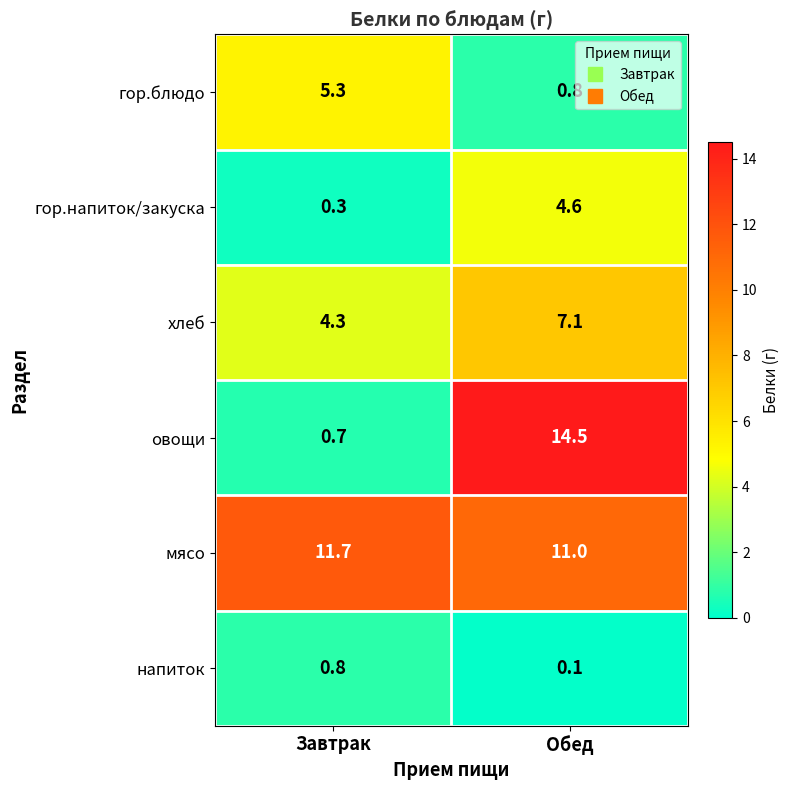

Where is напиток nearest to the value 0?

Обед